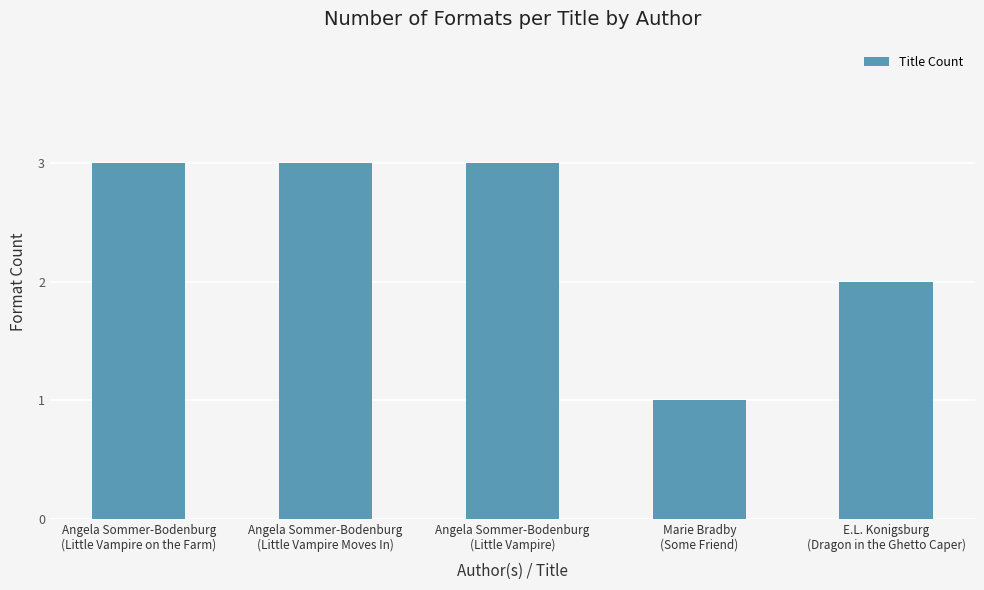

What is the sum of all values?

12